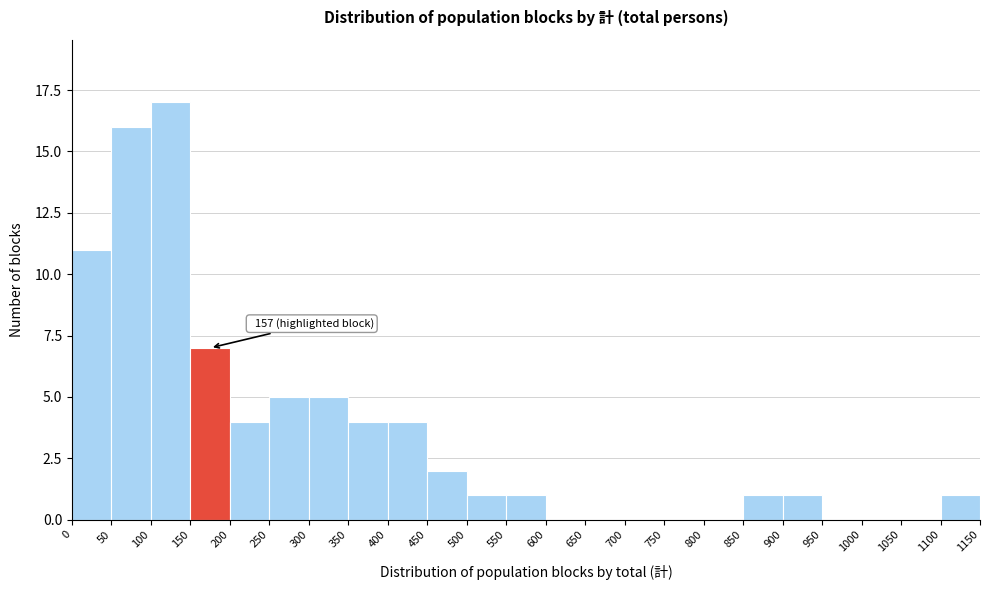

Which range on the x-axis has the tallest bar?

100 to 150